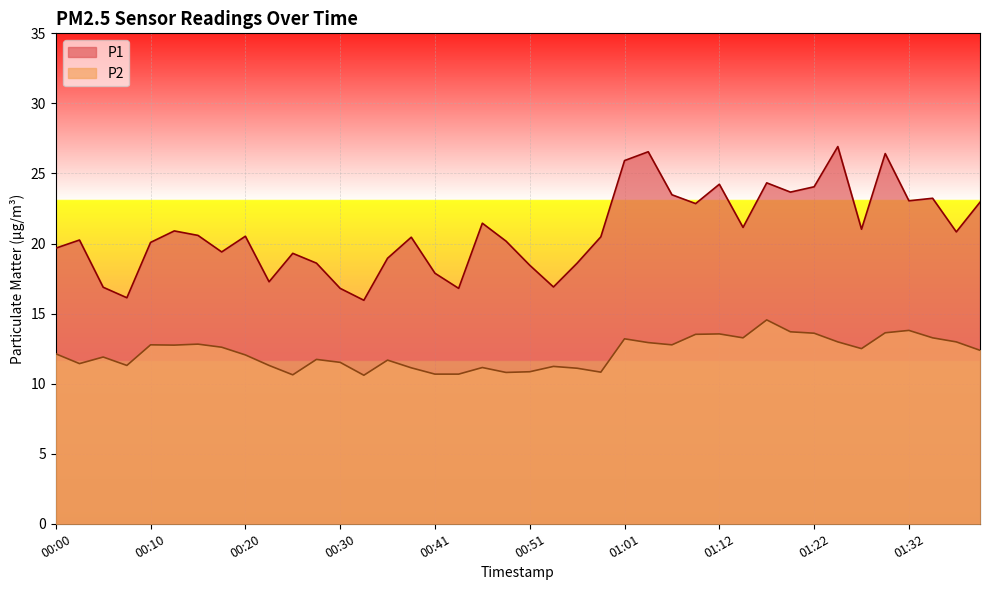

Is it true that P1 equals 16.9 at 00:54?

True